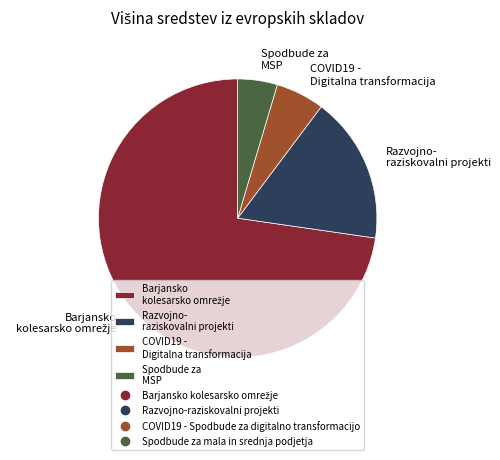

True or false: COVID19 - Digitalna transformacija accounts for 15% of the total.

False